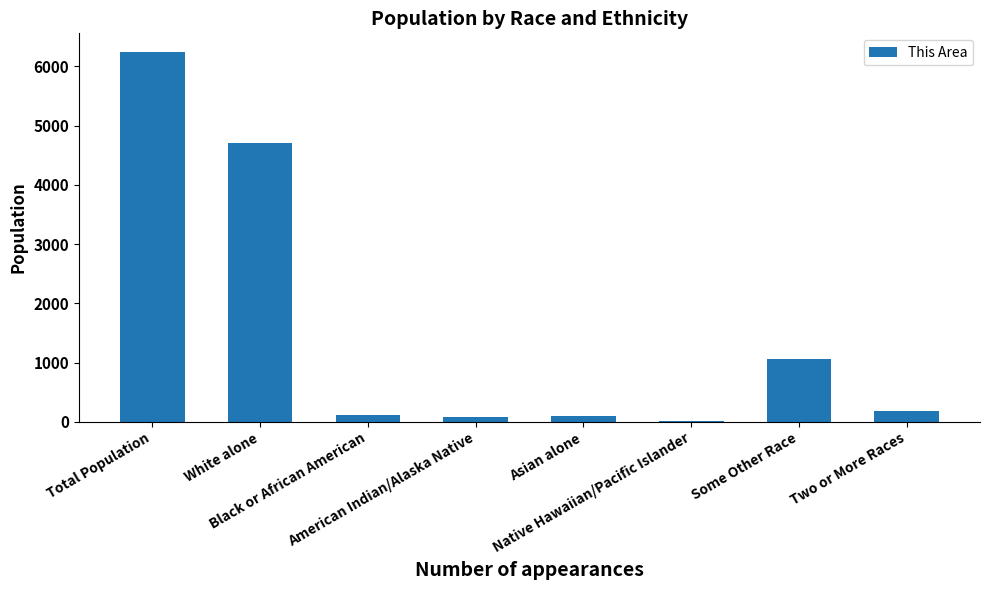

The chart shows a value of 1056 at Some Other Race. True or false?

True